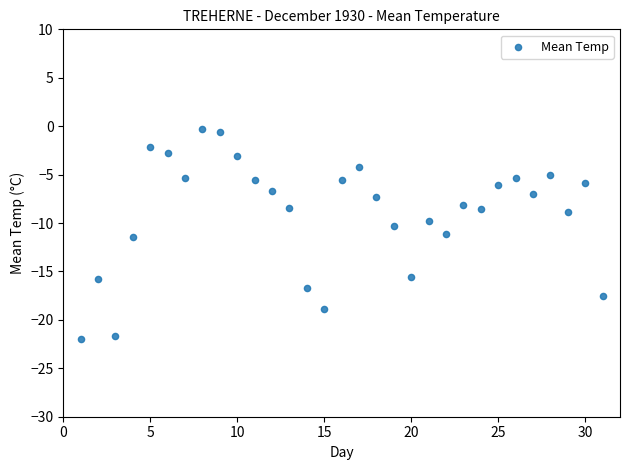

What is the range of X values (max minus min)?

30.0